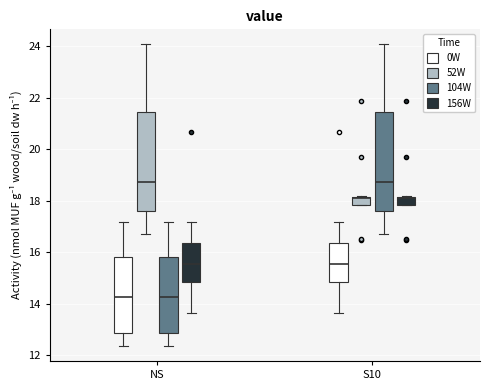

Reading left to right, read every box against the y-axis: the position of its median line, the range the box covers, and the ends of its whiskers. The values are not printed on the chart, so give them approximately, as read against the axis.

NS (0W): median 14.2, box 12.8 to 15.8, whiskers 12.4 to 17.2
NS (52W): median 18.8, box 17.6 to 21.4, whiskers 16.8 to 24.0
NS (104W): median 14.2, box 12.8 to 15.8, whiskers 12.4 to 17.2
NS (156W): median 15.6, box 14.8 to 16.4, whiskers 13.6 to 17.2
S10 (0W): median 15.6, box 14.8 to 16.4, whiskers 13.6 to 17.2
S10 (52W): median 18.2, box 17.8 to 18.2, whiskers 17.8 to 18.2
S10 (104W): median 18.8, box 17.6 to 21.4, whiskers 16.8 to 24.0
S10 (156W): median 18.2, box 17.8 to 18.2, whiskers 17.8 to 18.2